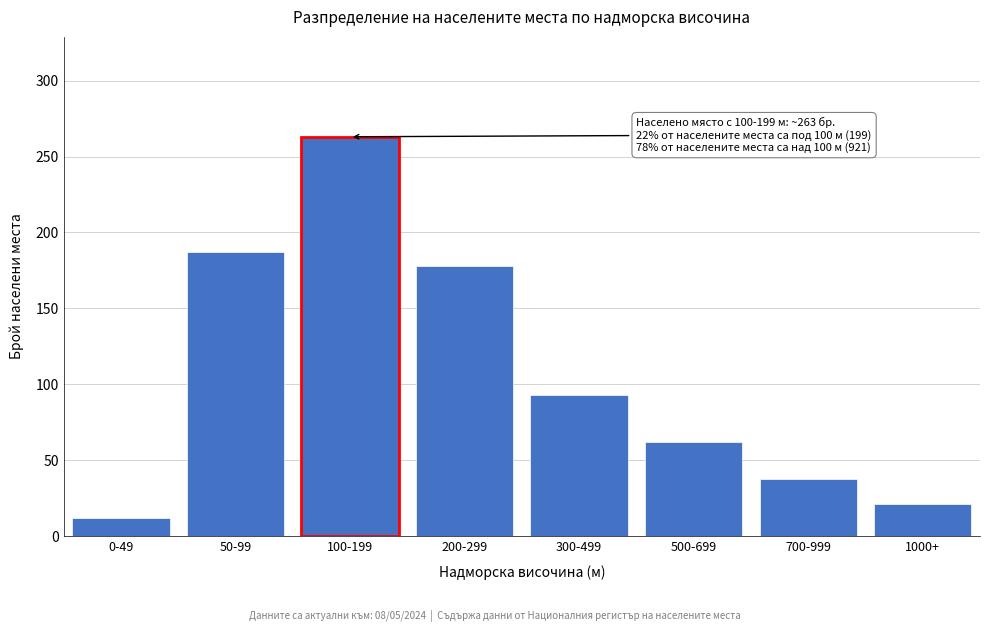

Reading right to left, list all the values displayed in this chart.

1000+=21	700-999=38	500-699=62	300-499=93	200-299=178	100-199=263	50-99=187	0-49=12